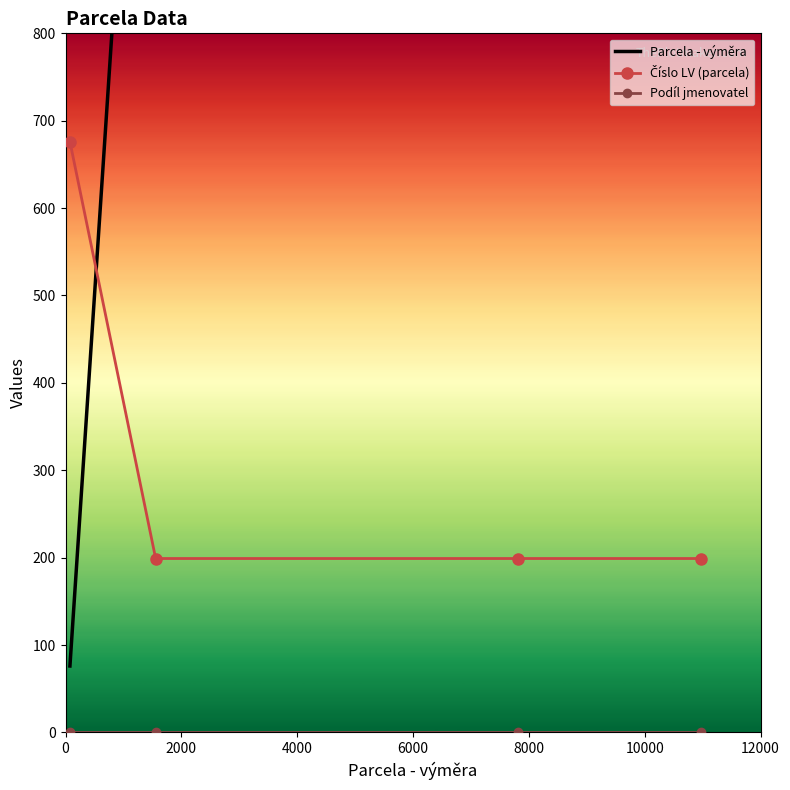

At 2000, list the series in order from largest to smallest.

Parcela - výměra, Číslo LV (parcela), Podíl jmenovatel